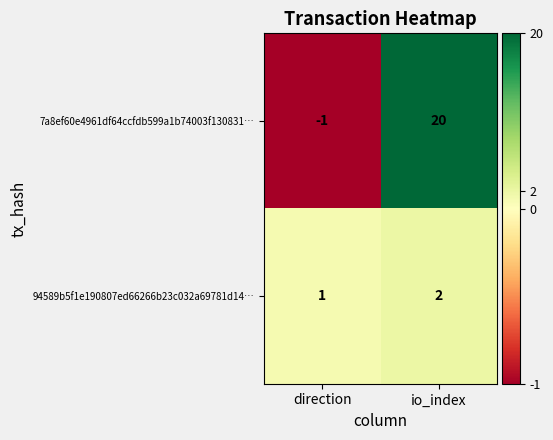

Is it true that 94589b5f1e190807ed66266b23c032a69781d14… equals 1 at io_index?

False